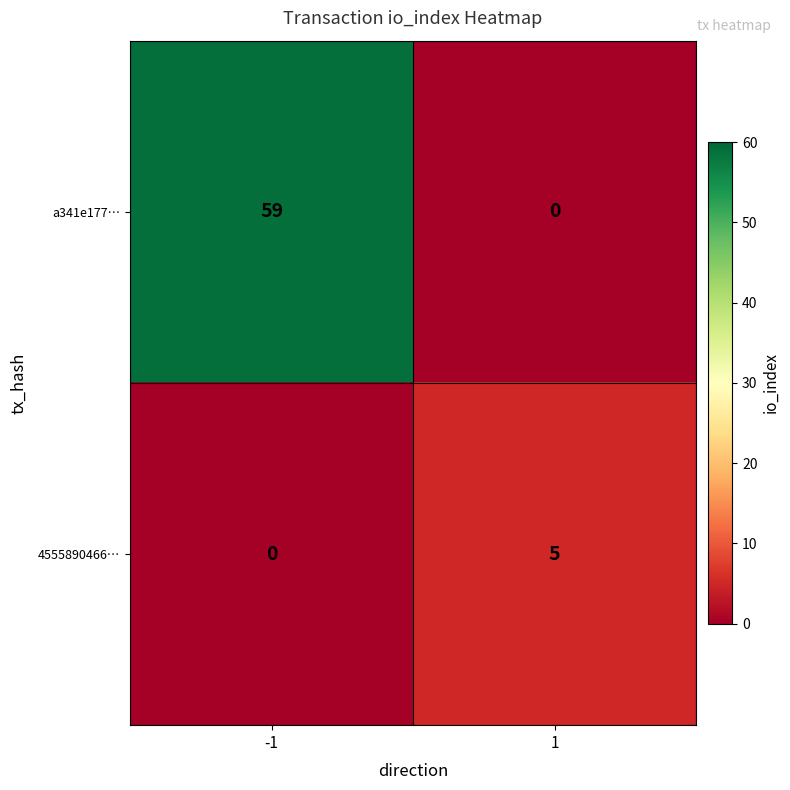

List the series in order of their overall mean, highest first.

a341e177…, 4555890466…